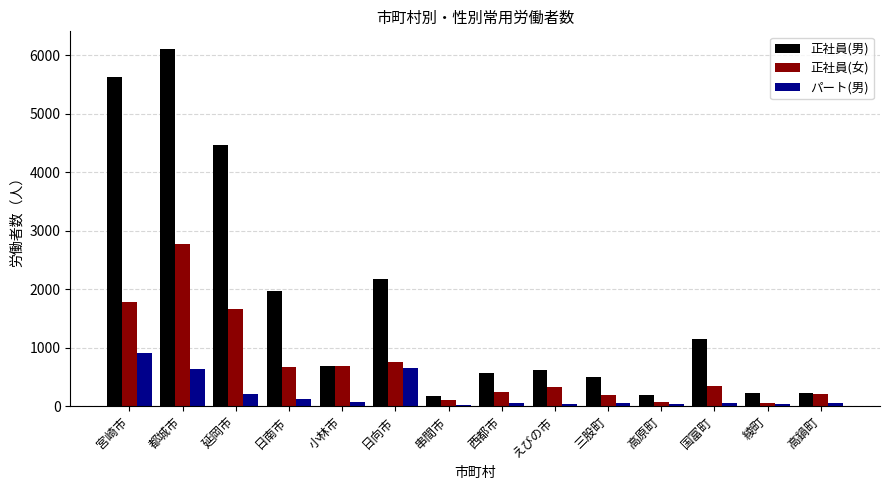

What value does the パート(男) series have at 高原町?

37